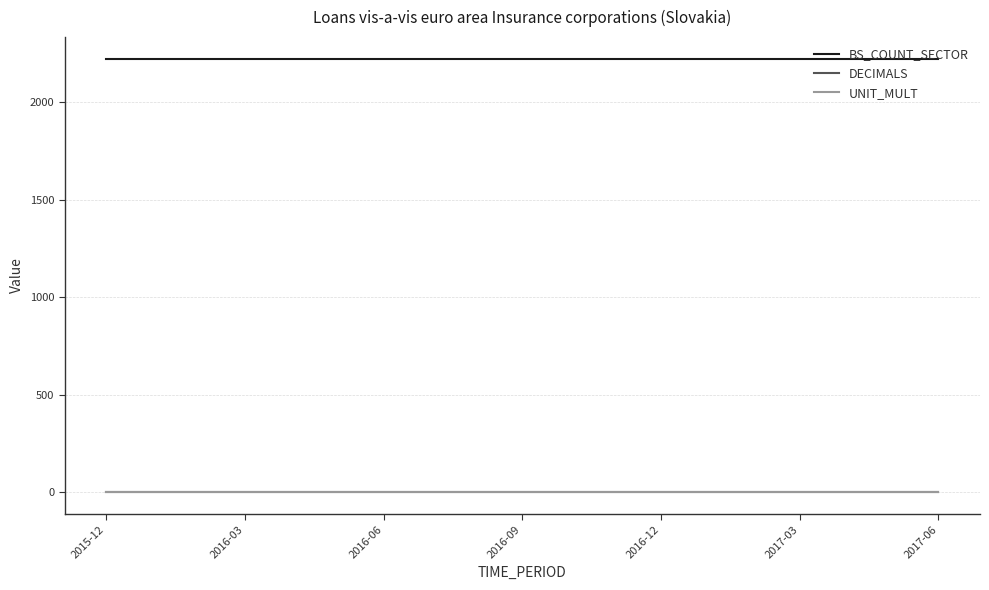

How many lines are shown in the chart?

3